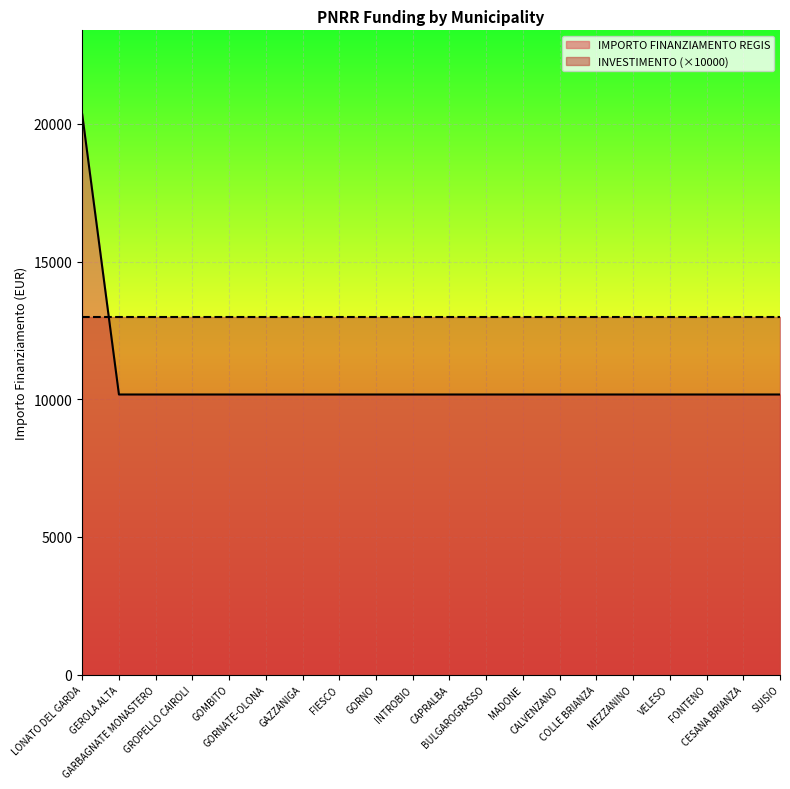

Between GOMBITO and GEROLA ALTA, which is larger?

GOMBITO